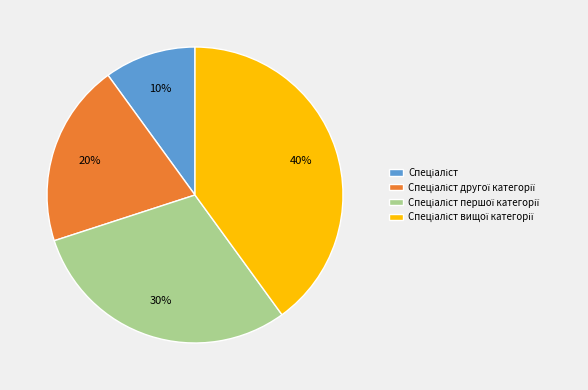

How many slices are in this pie chart?

4